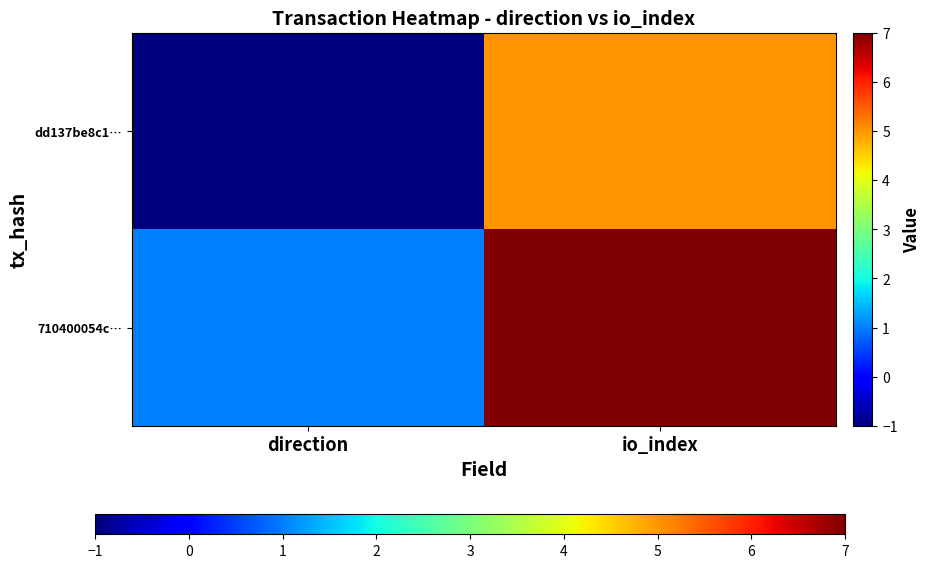

Which label corresponds to the smallest value in the chart?

direction